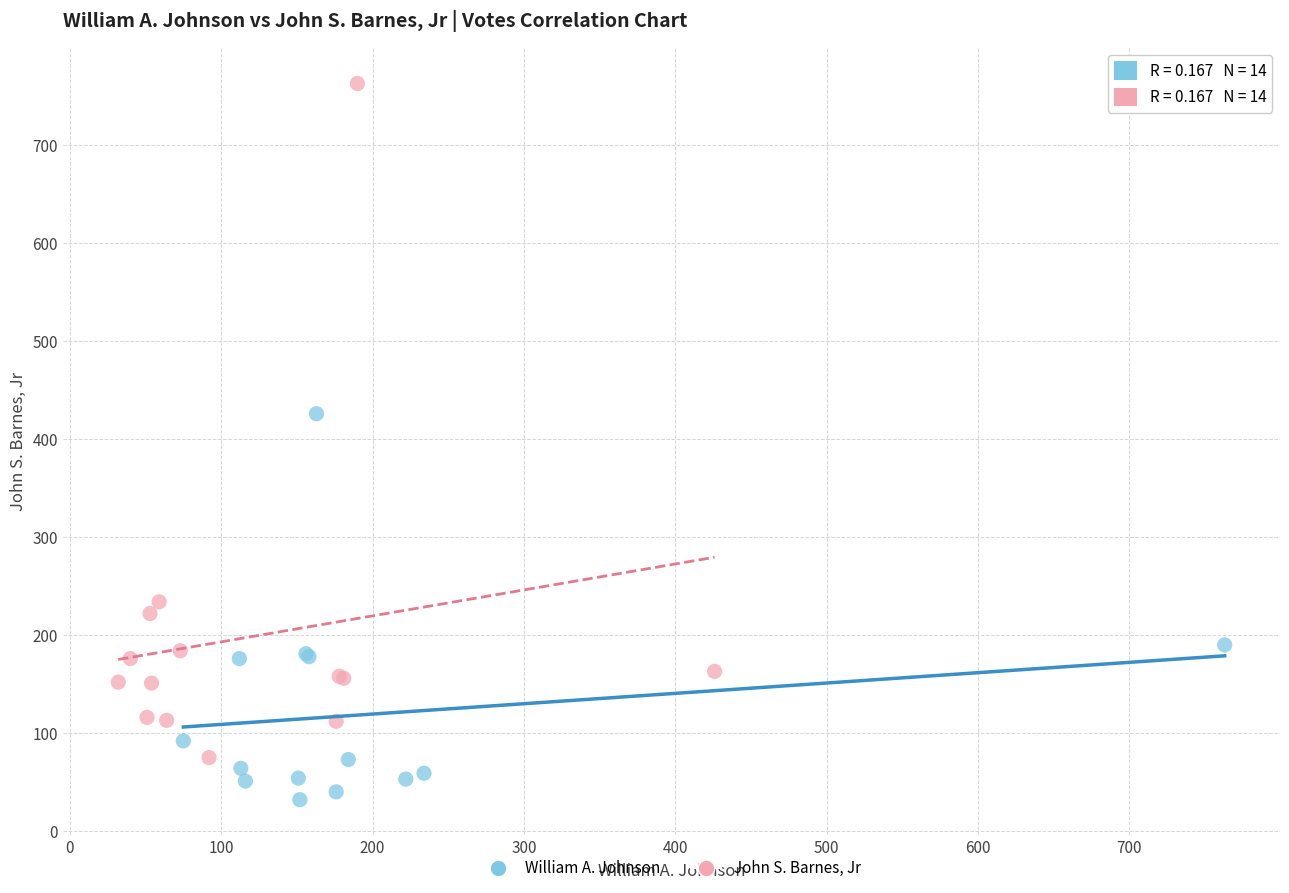

Which series contains the highest Y value?

John S. Barnes, Jr